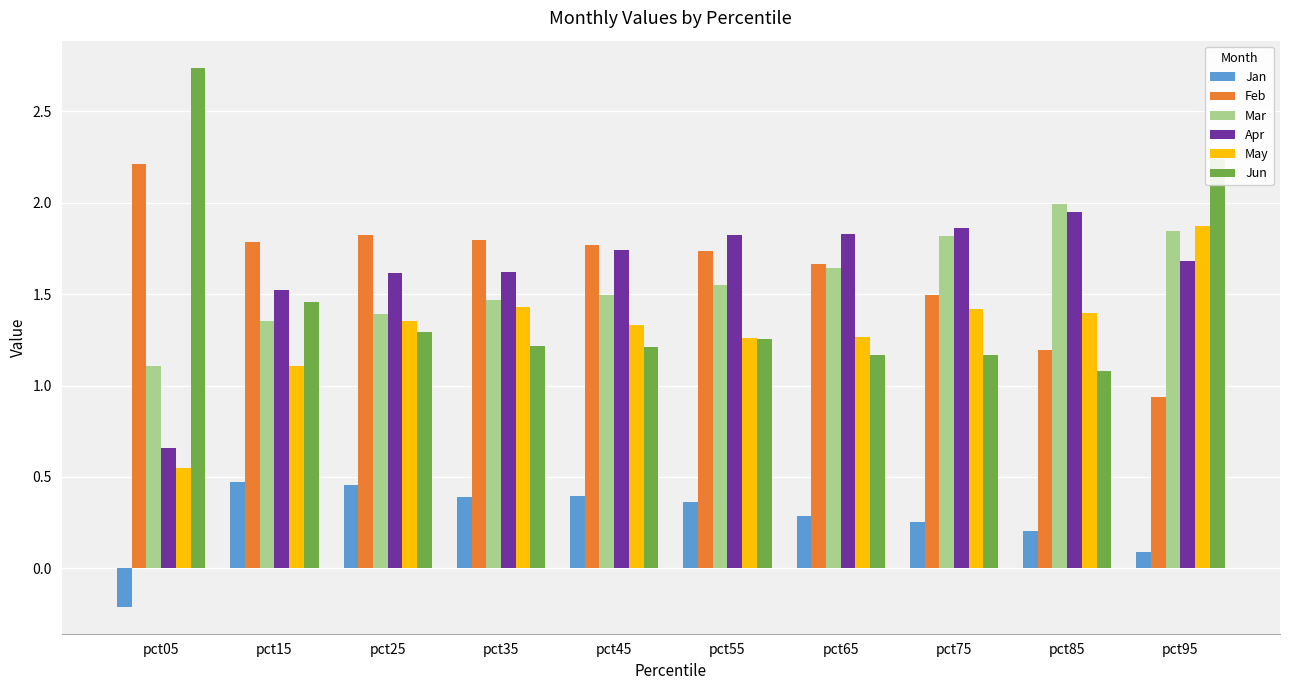

What is the difference between the highest and lowest values at pct95?

2.1